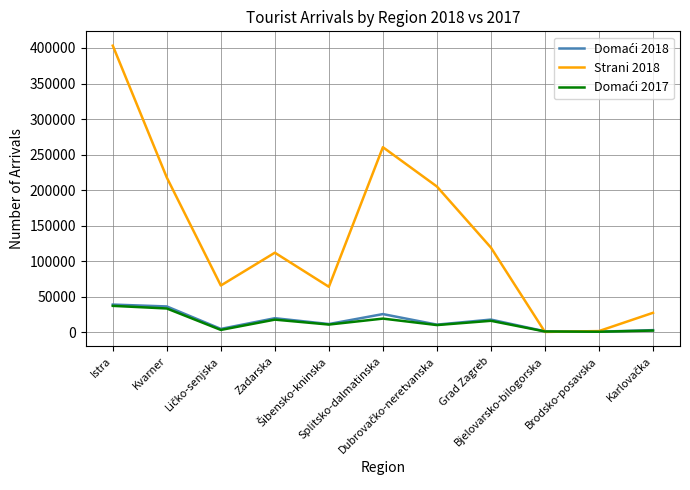

Which series has the largest range (max minus min)?

Strani 2018